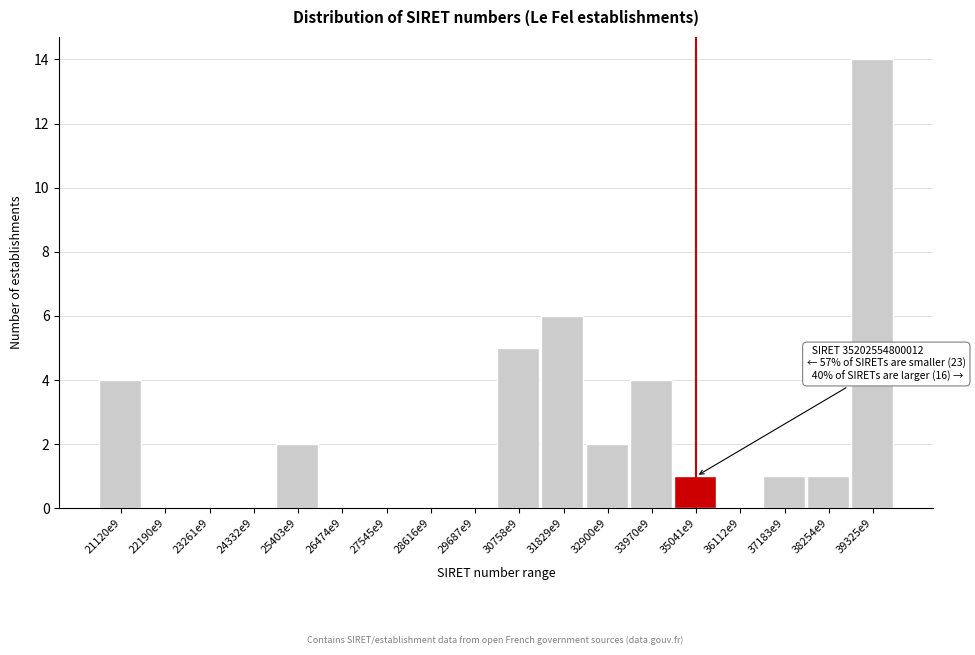

Reading right to left, transcribe all the data shown in this chart.

39325e9=14	38254e9=1	37183e9=1	36112e9=0	35041e9=1	33970e9=4	32900e9=2	31829e9=6	30758e9=5	29687e9=0	28616e9=0	27545e9=0	26474e9=0	25403e9=2	24332e9=0	23261e9=0	22190e9=0	21120e9=4